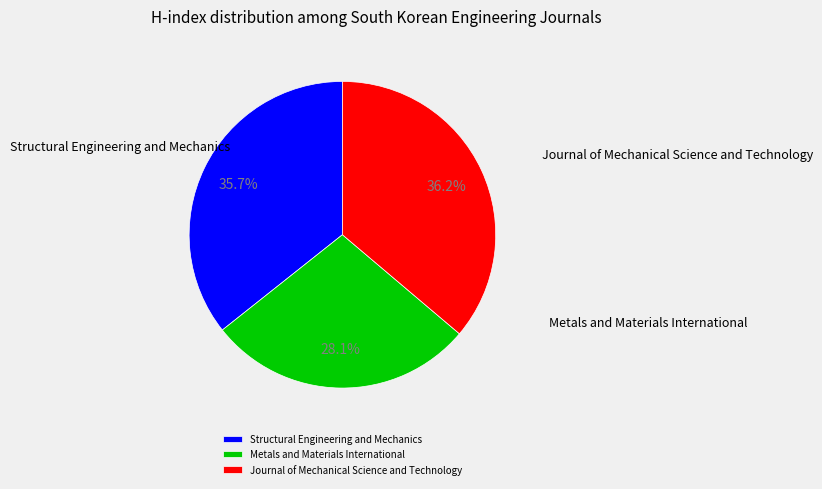

Do Metals and Materials International and Structural Engineering and Mechanics together represent more than half of the pie?

Yes